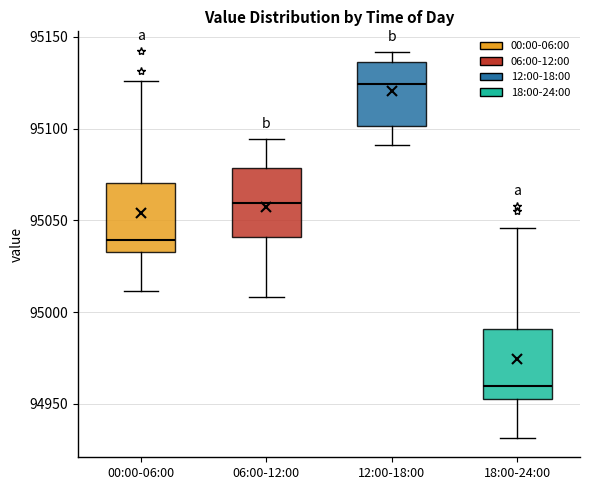

Which box has the highest median line?

12:00-18:00